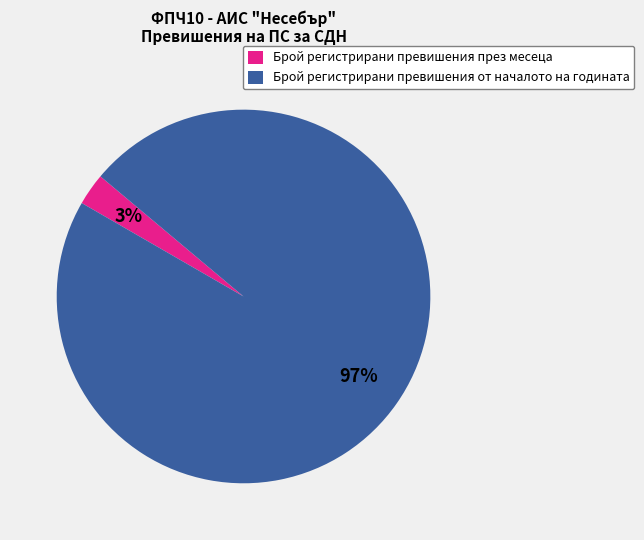

Is it true that Брой регистрирани превишения от началото на годината is 87% of the pie?

False